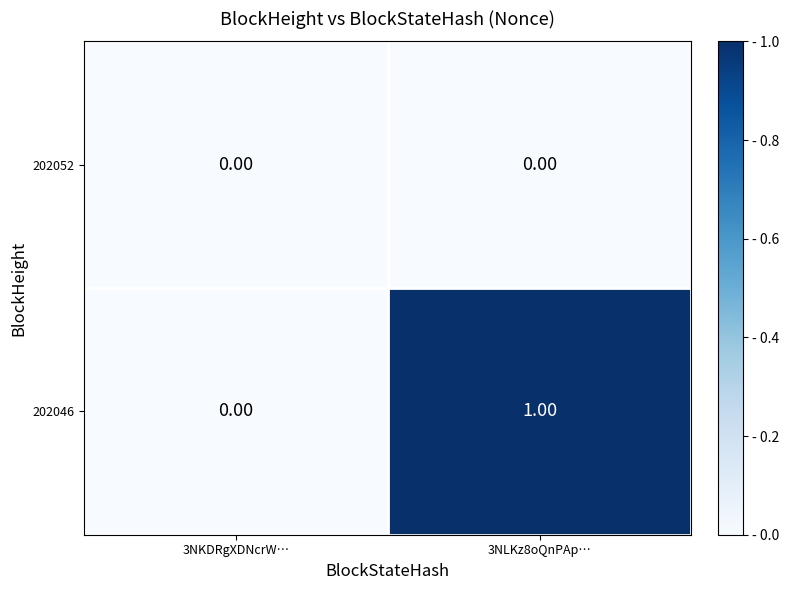

What is the total value across all series at 3NLKz8oQnPAp…?

1